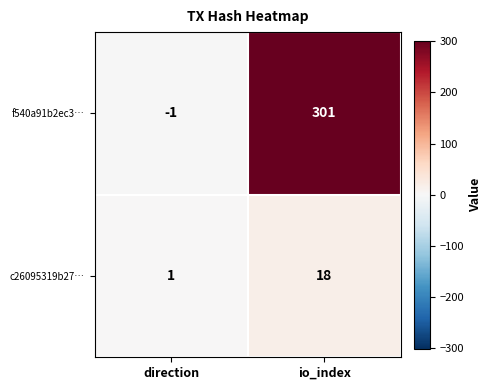

How many categories are shown in the chart?

2